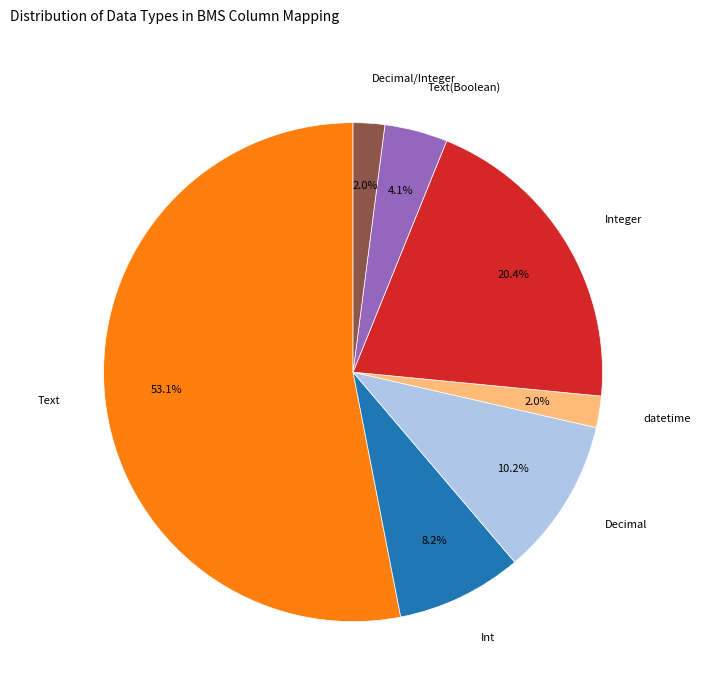

Which category has the biggest portion of the pie?

Text